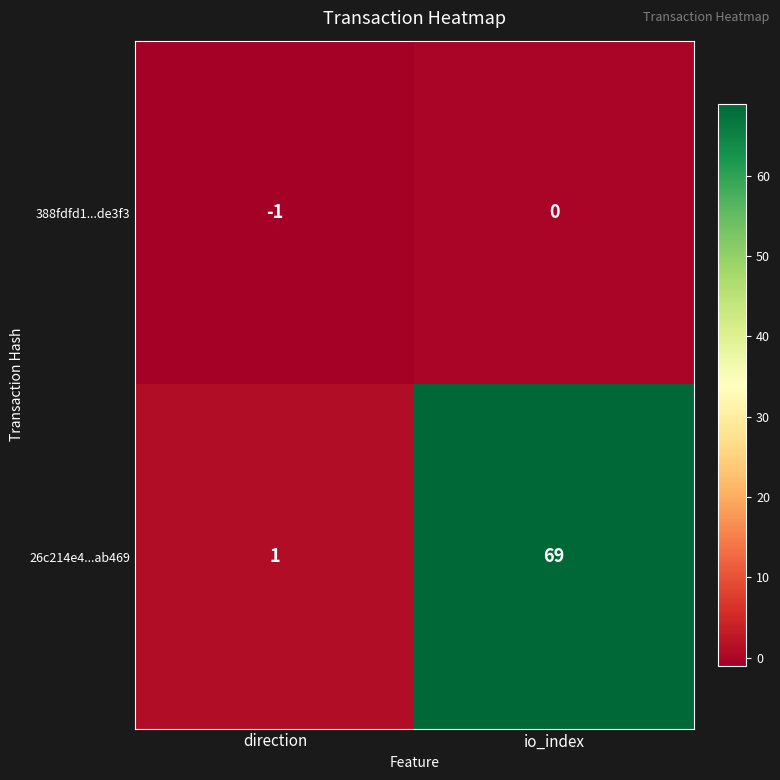

List the series in order of their overall mean, highest first.

26c214e4...ab469, 388fdfd1...de3f3